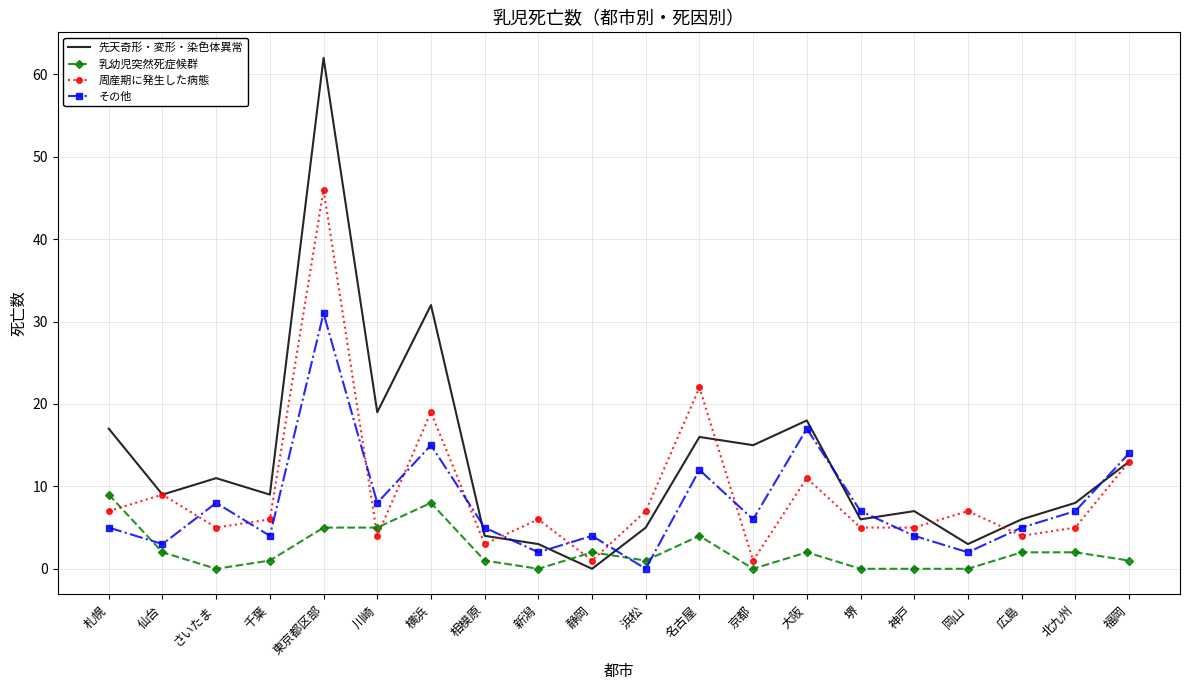

Is it true that 先天奇形・変形・染色体異常 equals 8 at 札幌?

False